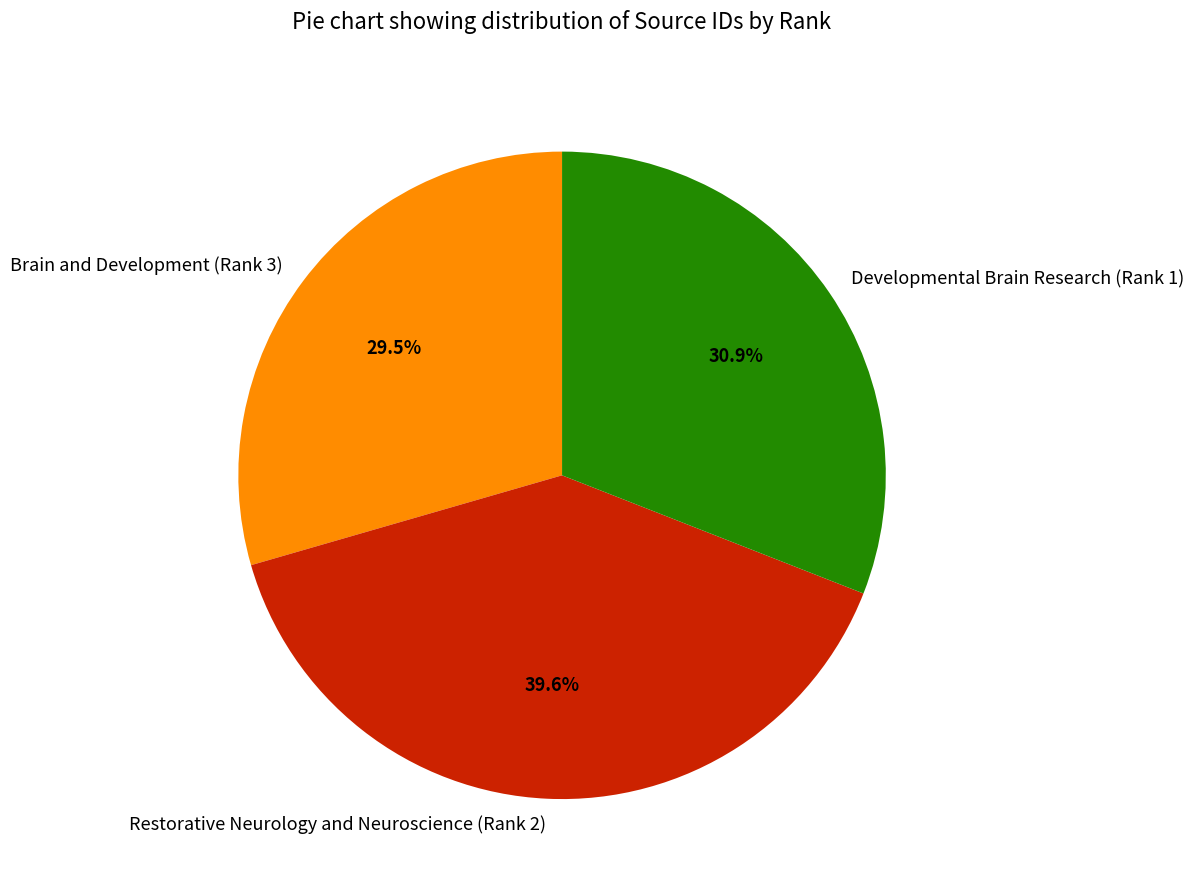

Rank the categories by value from highest to lowest.

Restorative Neurology and Neuroscience (Rank 2), Developmental Brain Research (Rank 1), Brain and Development (Rank 3)